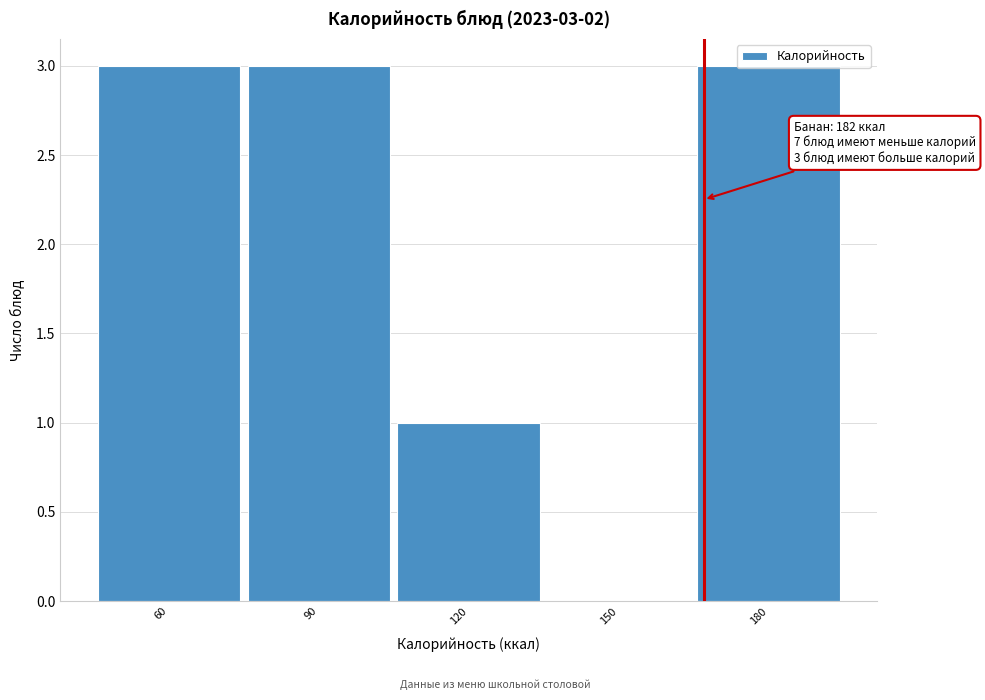

The value at 180 is 5. True or false?

False